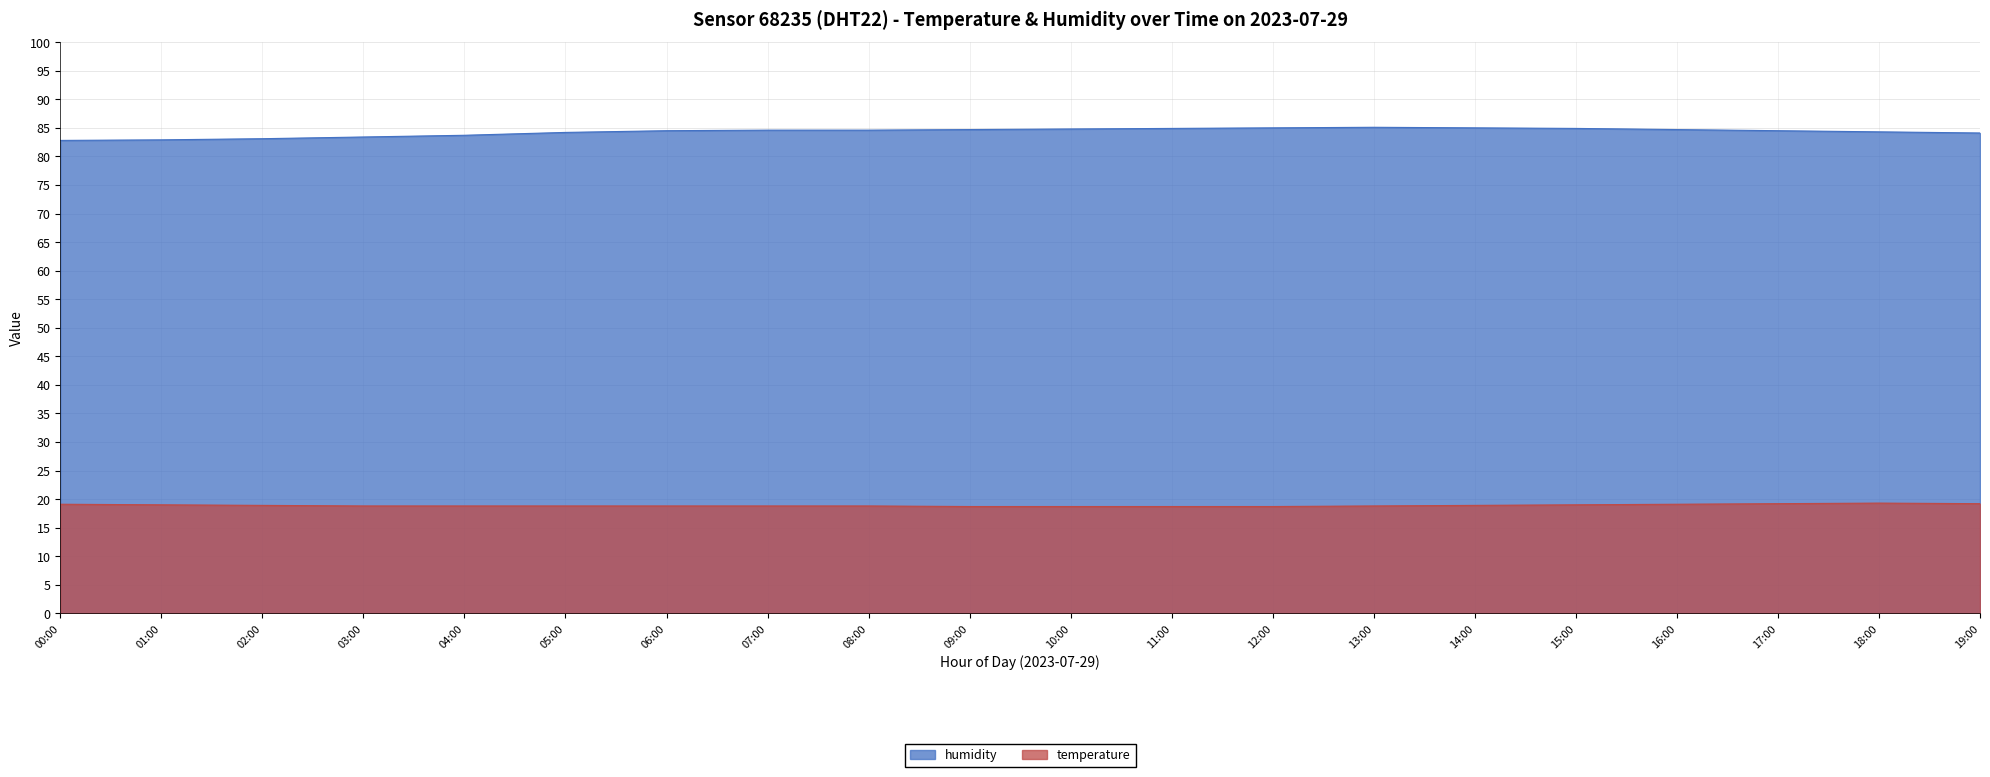

True or false: temperature and humidity cross at least once.

False